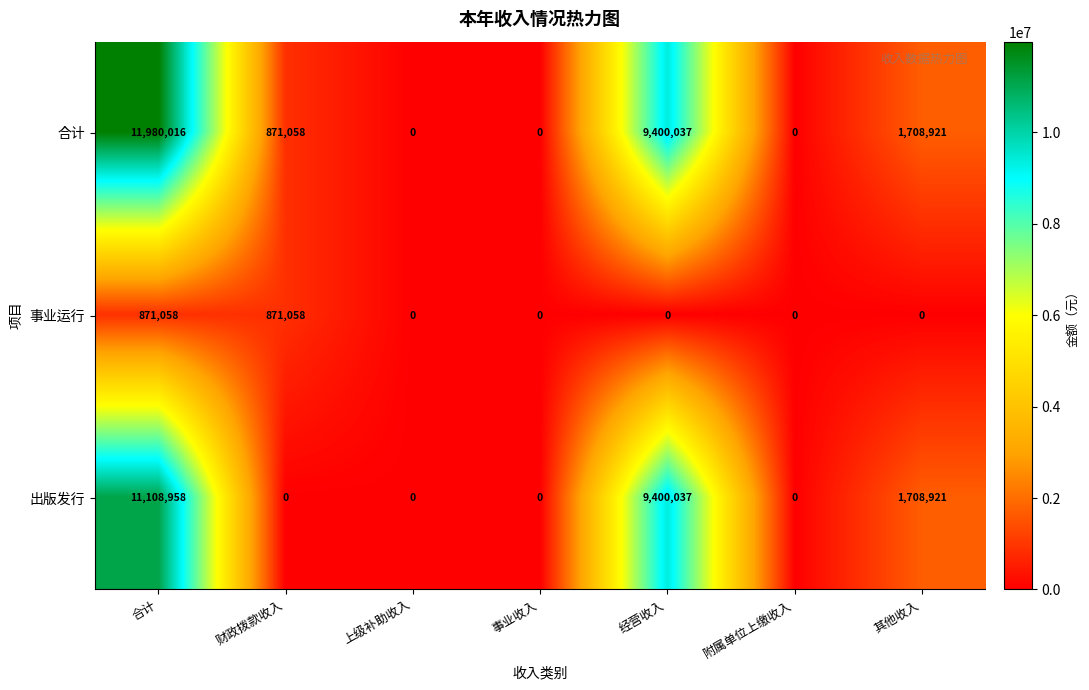

Reading right to left, what are all the values shown in this chart?

合计: 其他收入=1708921	附属单位上缴收入=0	经营收入=9400037	事业收入=0	上级补助收入=0	财政拨款收入=871058	合计=11980016
事业运行: 其他收入=0	附属单位上缴收入=0	经营收入=0	事业收入=0	上级补助收入=0	财政拨款收入=871058	合计=871058
出版发行: 其他收入=1708921	附属单位上缴收入=0	经营收入=9400037	事业收入=0	上级补助收入=0	财政拨款收入=0	合计=11108958